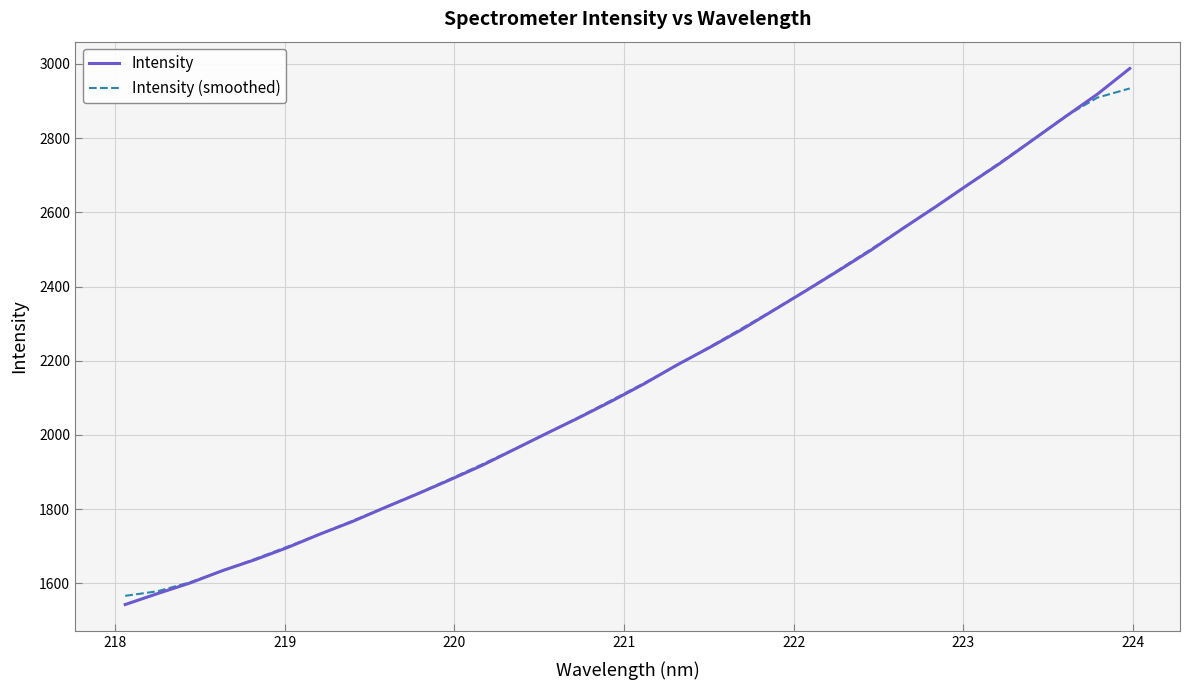

What is the lowest value of the Intensity series?

1542.7